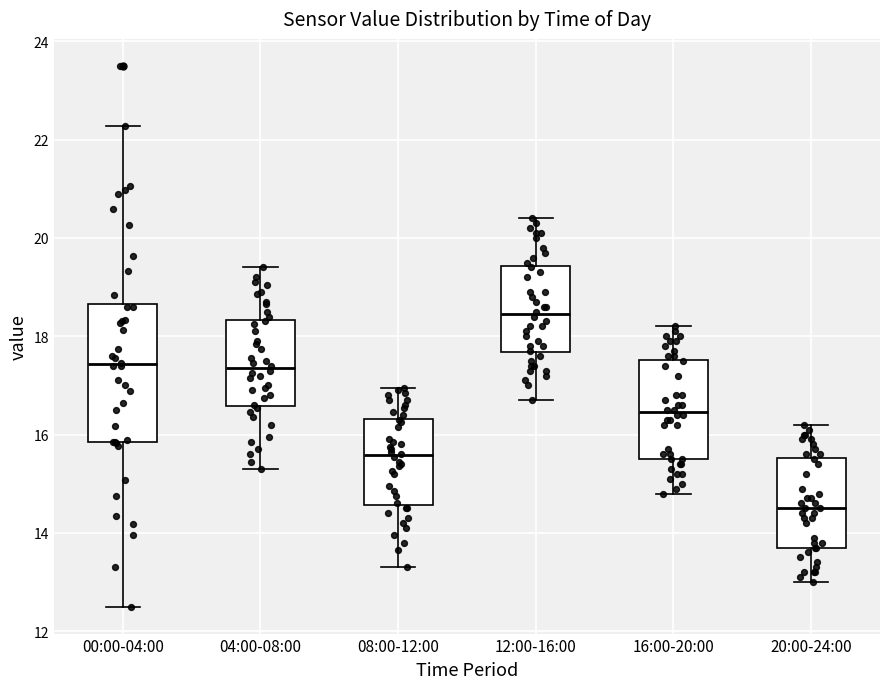

Which box is the tallest, from its lower edge to its upper edge?

00:00-04:00